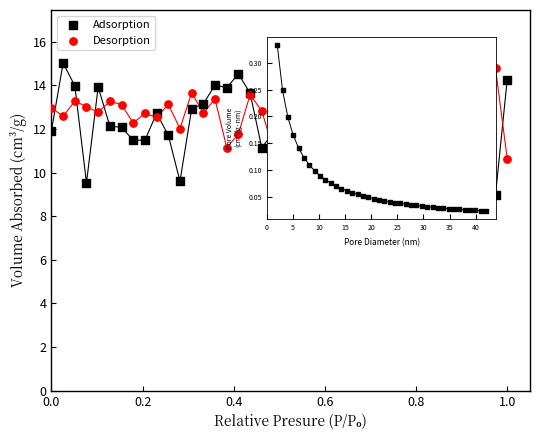

What is the X range (max minus min) for the scatter plot?

1.0